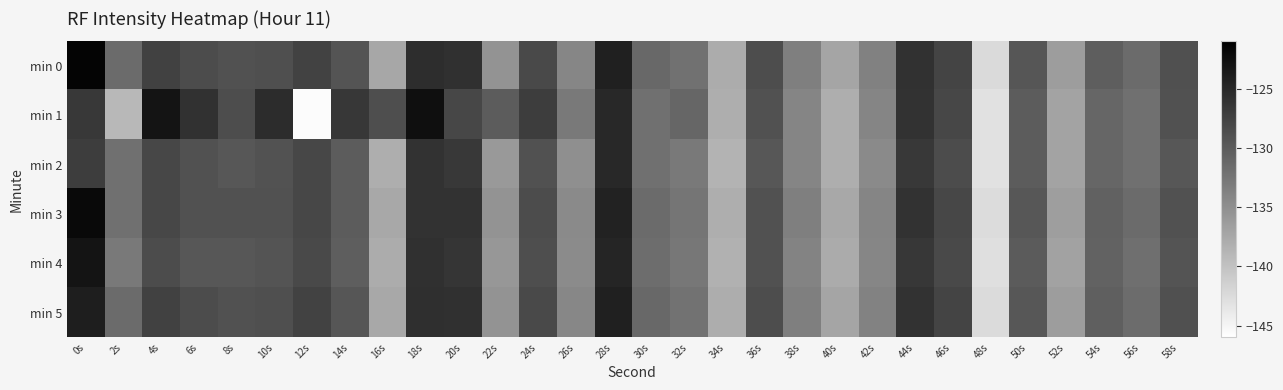

At 30s, list the series in order from largest to smallest.

min 0, min 5, min 3, min 4, min 1, min 2